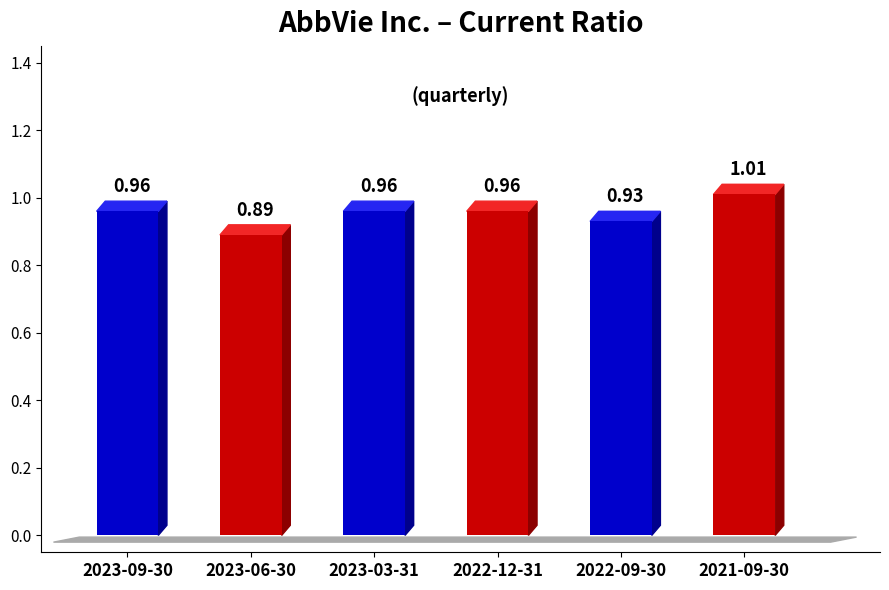

What is the difference between the maximum and minimum values?

0.1